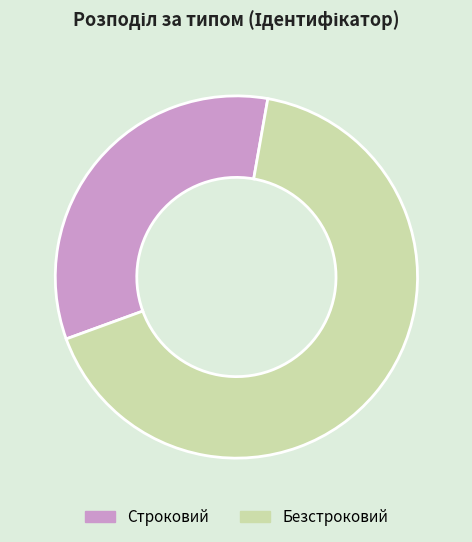

Count the number of slices in the pie.

2